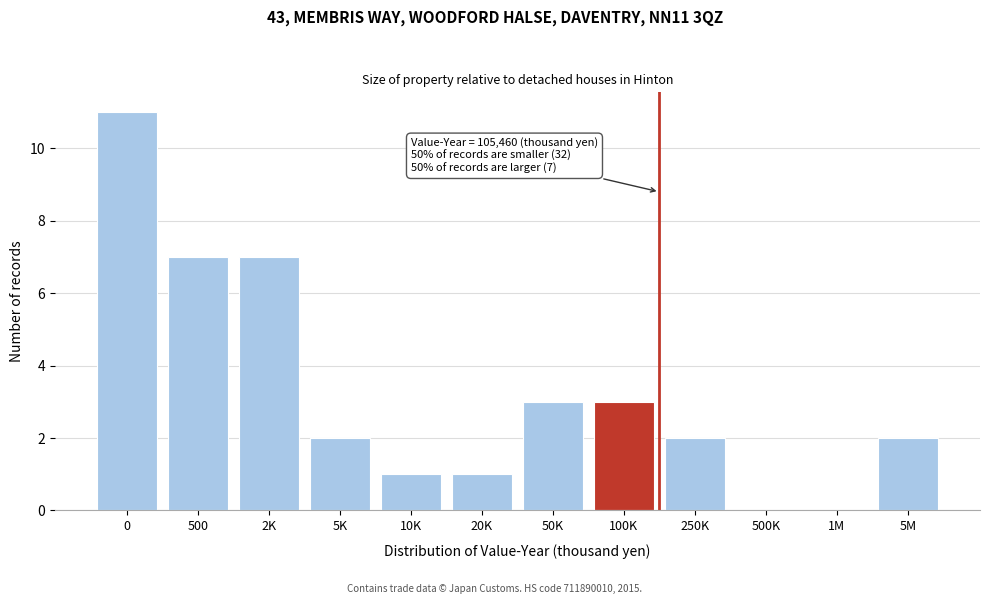

Reading left to right, what are all the values shown in this chart?

0=11	500=7	2K=7	5K=2	10K=1	20K=1	50K=3	100K=3	250K=2	500K=0	1M=0	5M=2